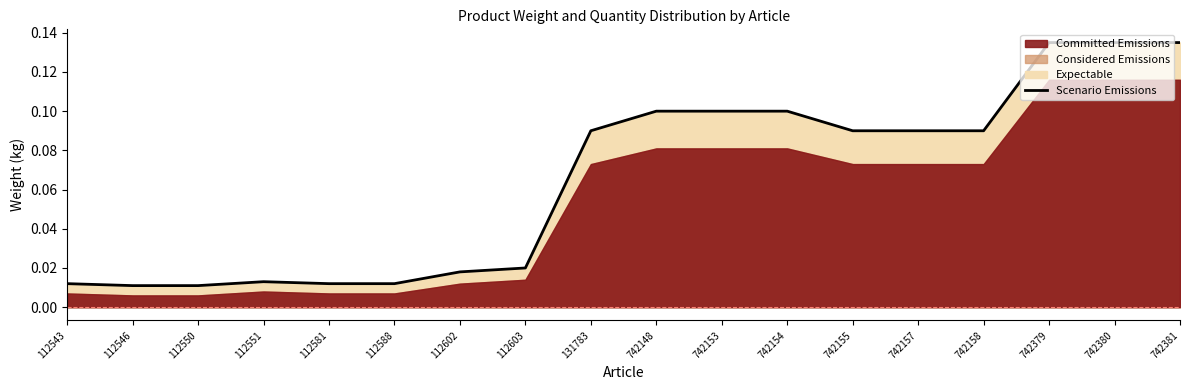

What is the value of the 11th point from the left?

0.1